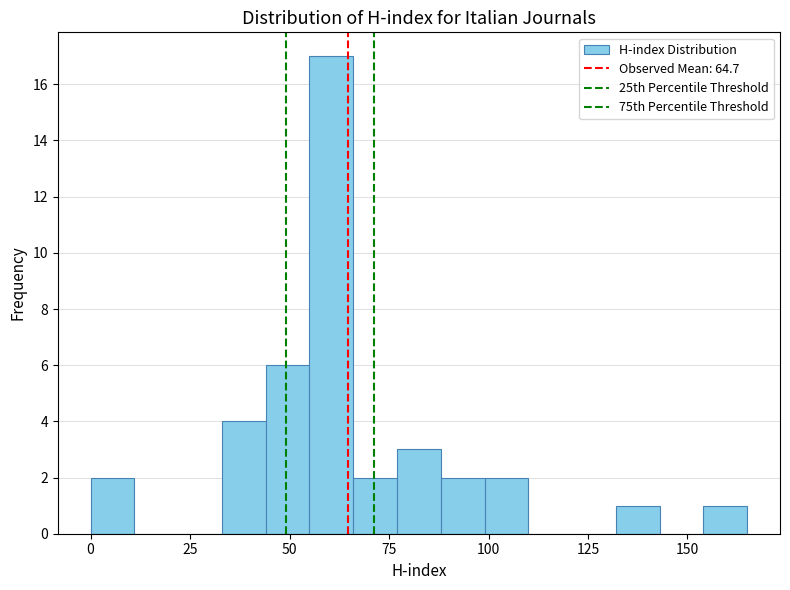

Around what value on the x-axis is the tallest bar? Give the approximate position of its centre, as read against the axis.

60